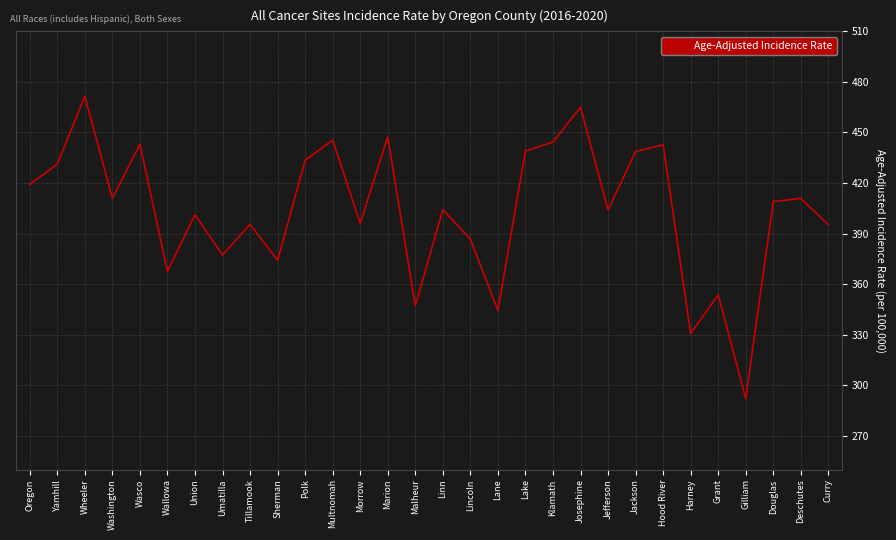

What is the maximum value shown in the chart?

471.5